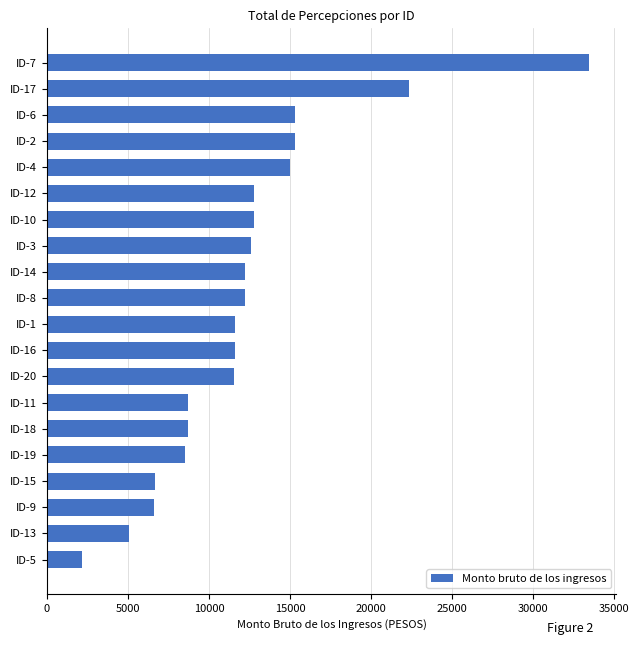

What is the minimum value shown in the chart?

2146.0